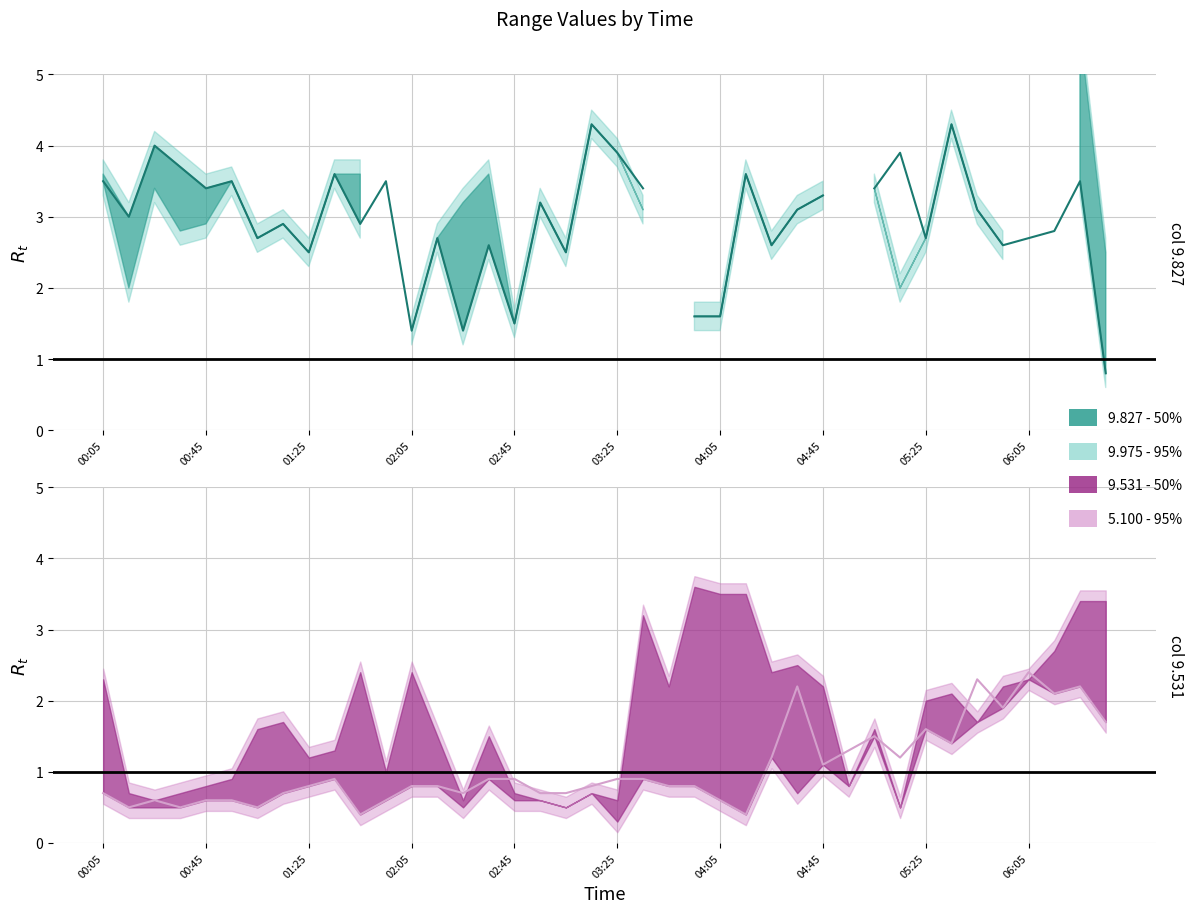

Between 13 and 21, which is larger?

21